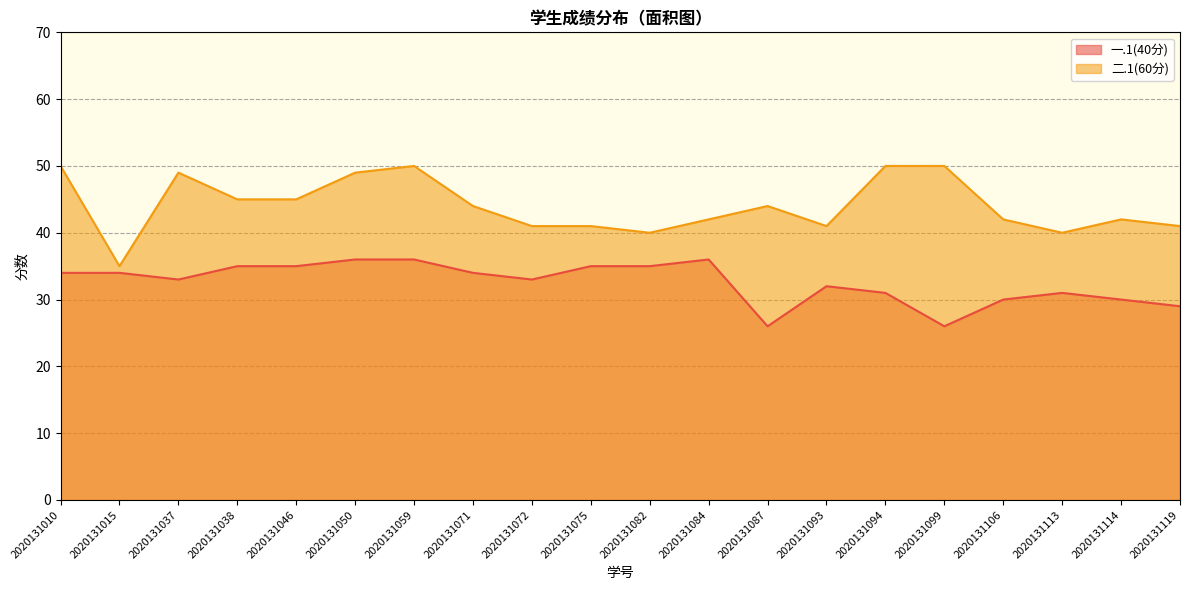

Is it true that 二.1(60分) equals 13 at 2020131119?

False